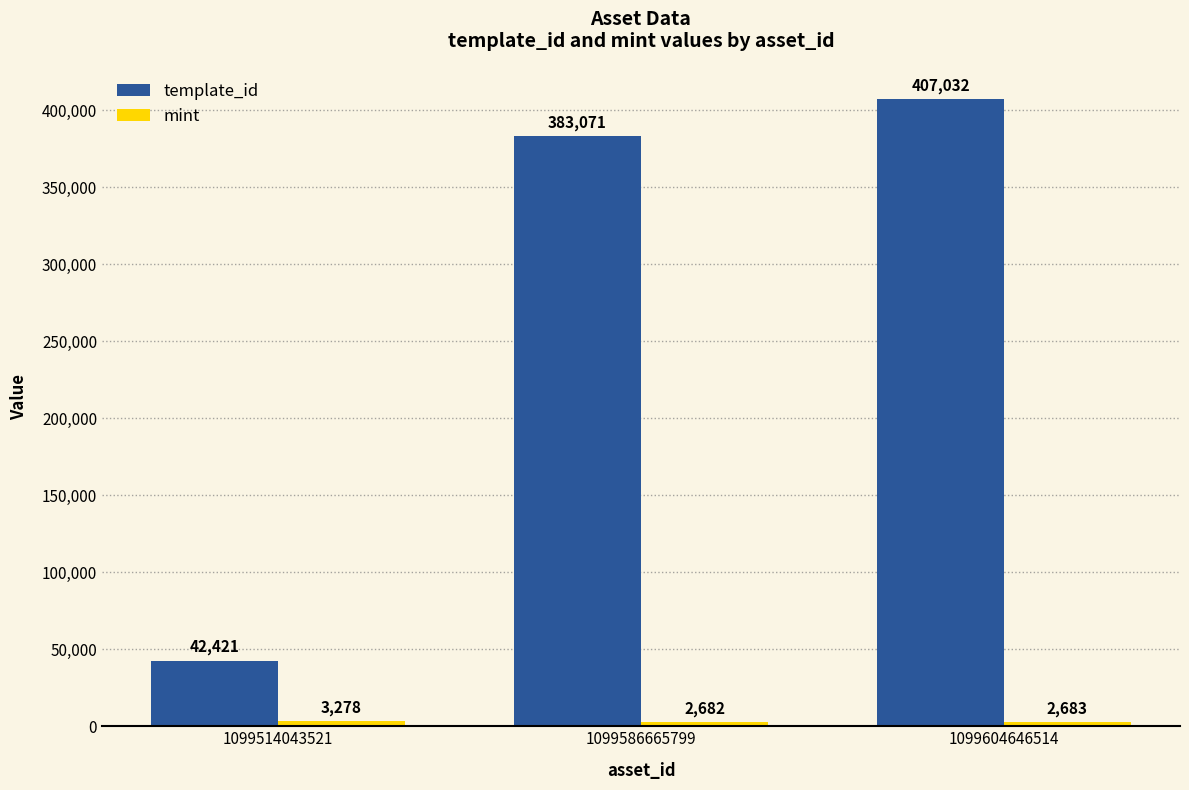

How many distinct data groups are displayed?

2